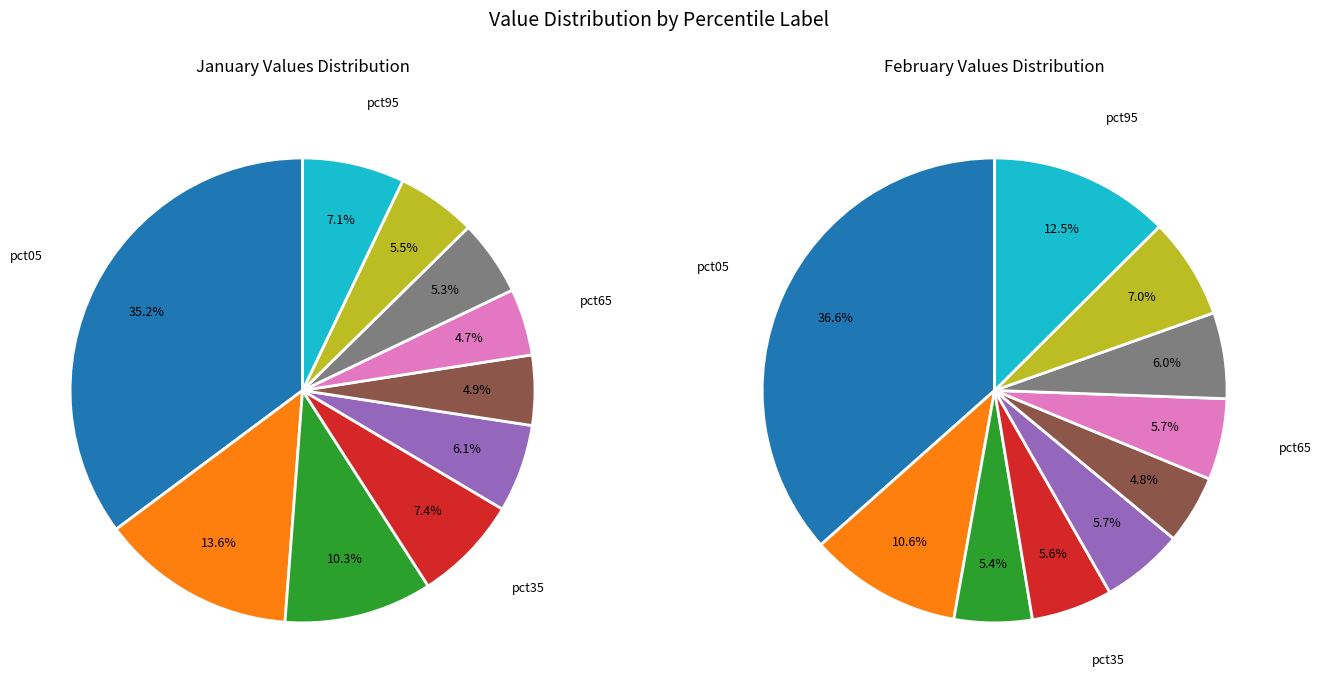

Is the sum of 9 and values_feb greater than half?

No